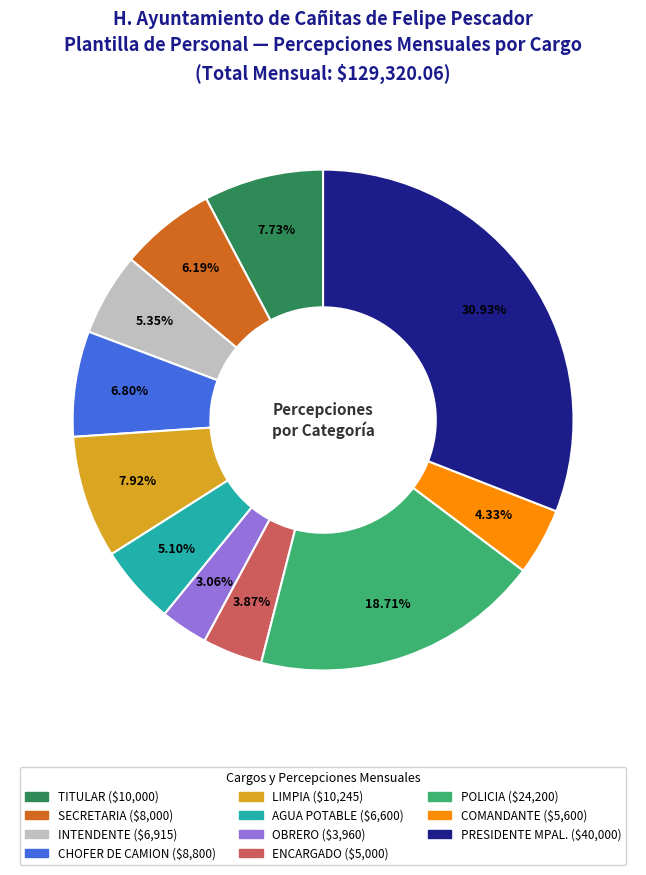

What percentage is the INTENDENTE slice, to the nearest percent?

5%